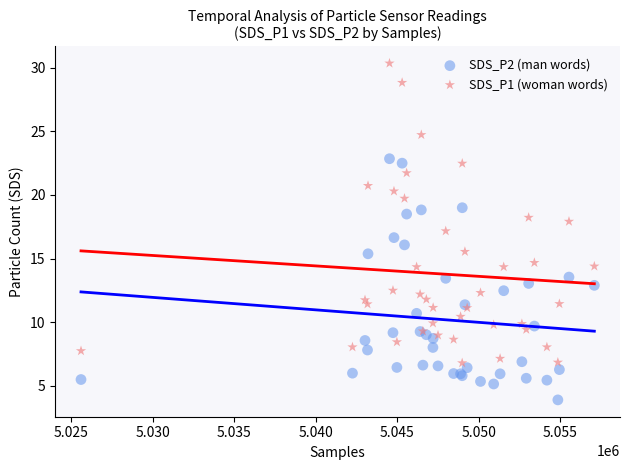

Which series reaches the minimum Y coordinate?

SDS_P2 (man words)